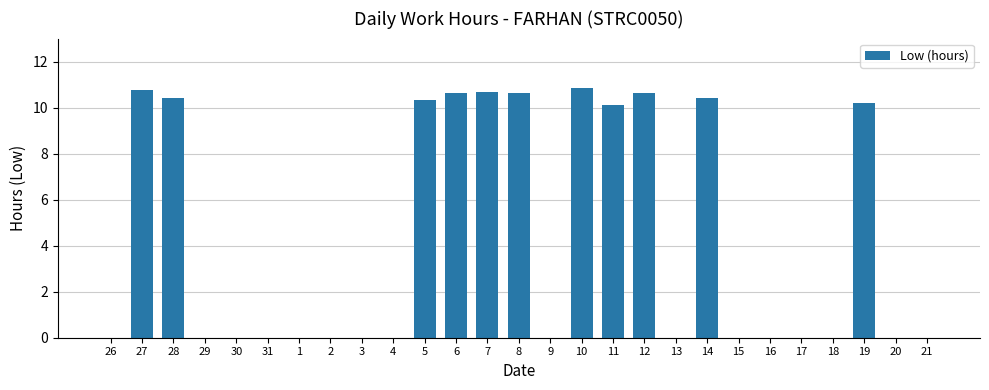

Read the value at 7.

10.7